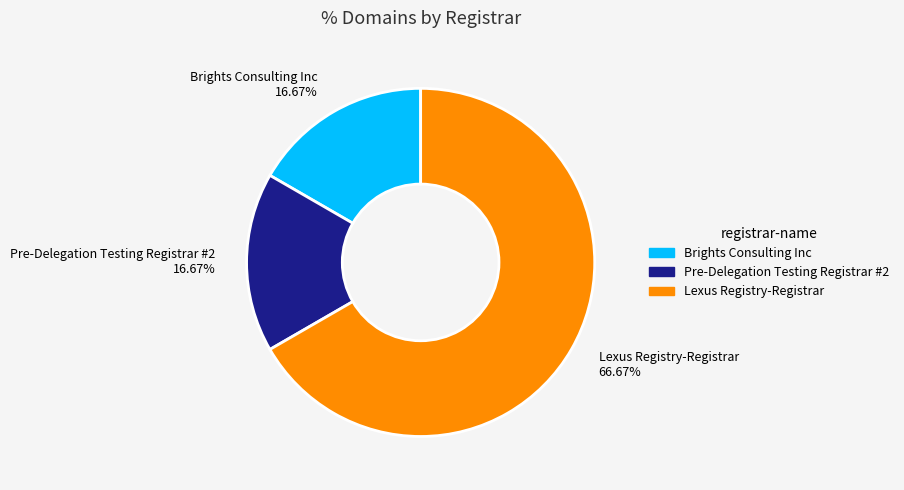

Count the number of slices in the pie.

3